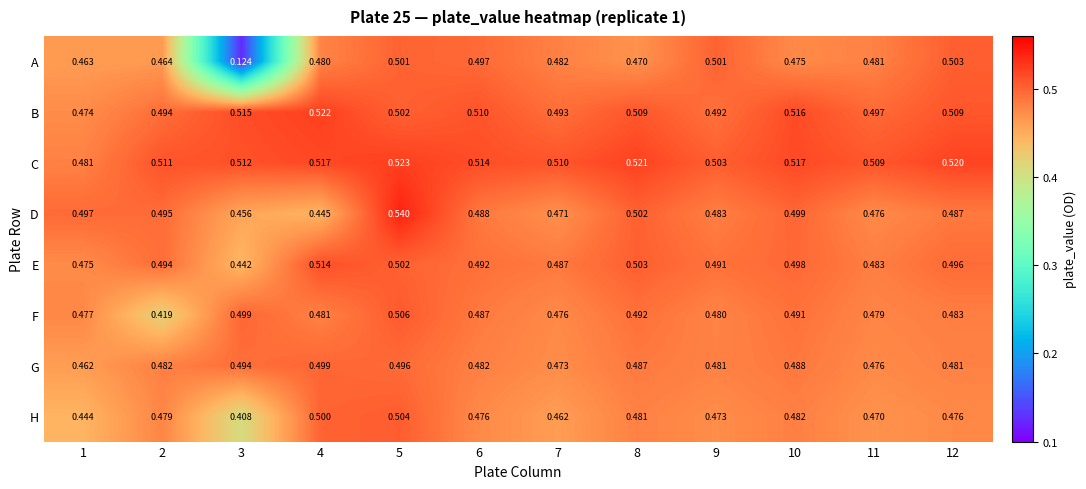

Which series has the widest spread of values?

A